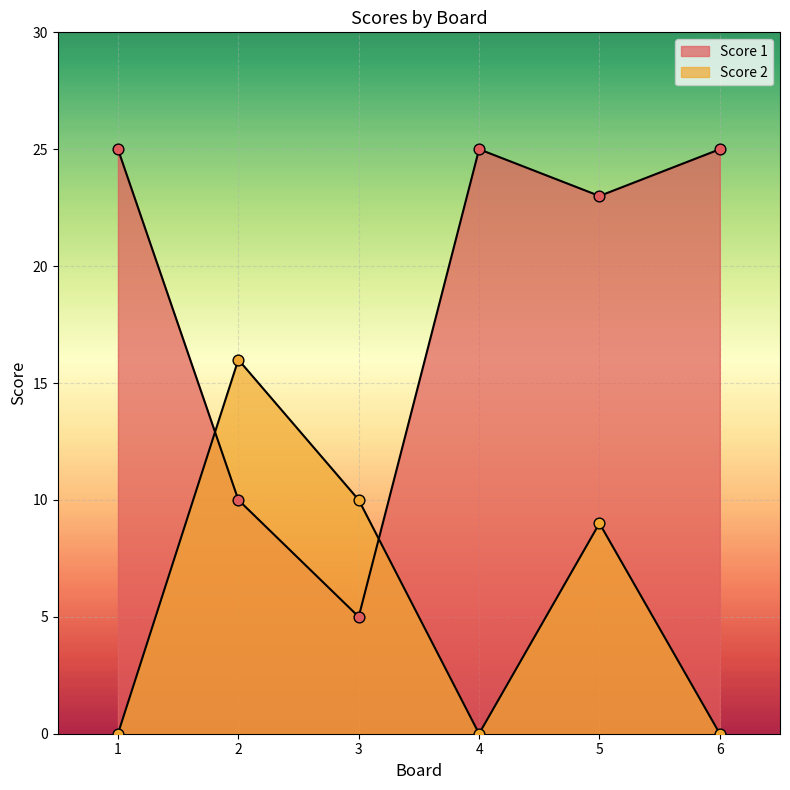

Is the value of Score 2 at 1 greater than the value of Score 1 at 5?

No